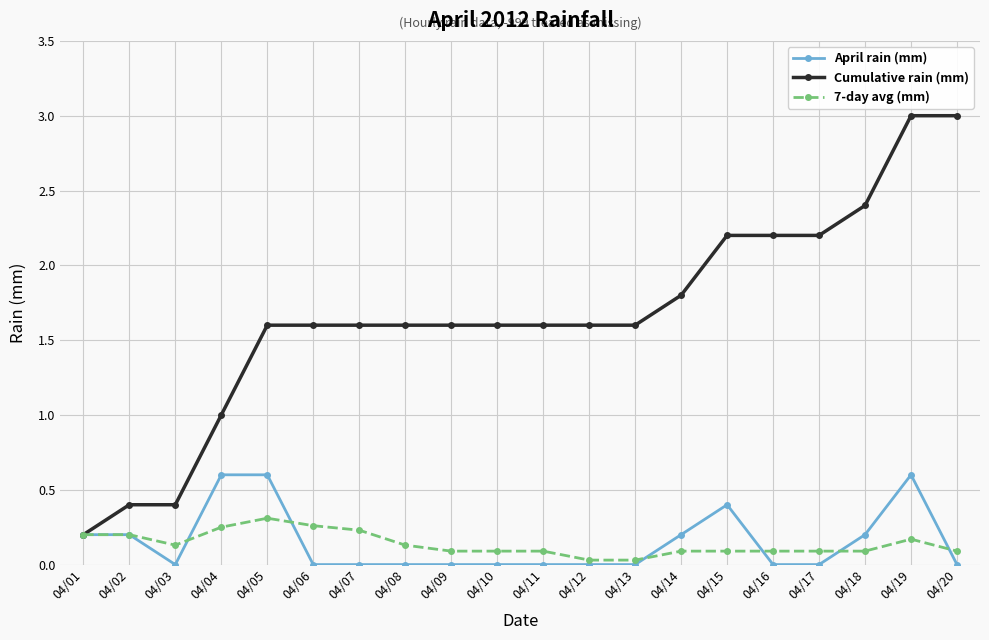

Where is Cumulative rain (mm) nearest to the value 1?

04/04